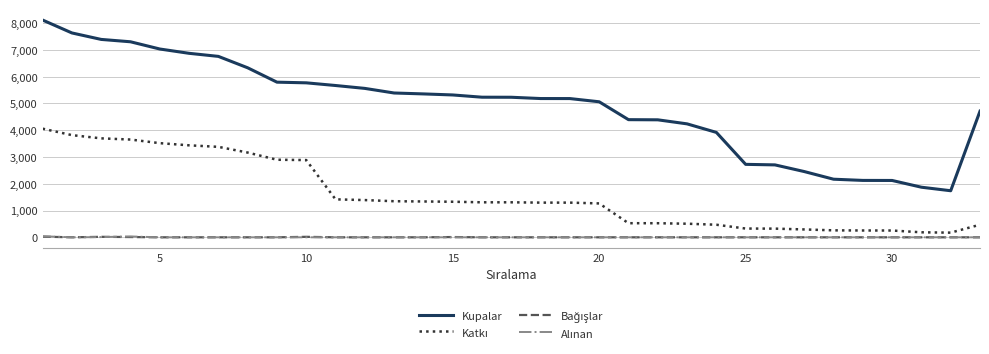

Which series has the widest spread of values?

Kupalar